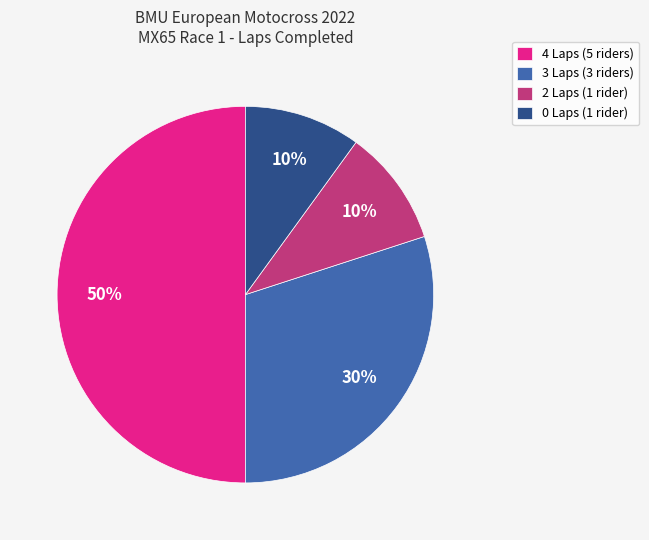

What is the ratio of the value at 0 Laps (1 rider) to the value at 3 Laps (3 riders)?

0.3